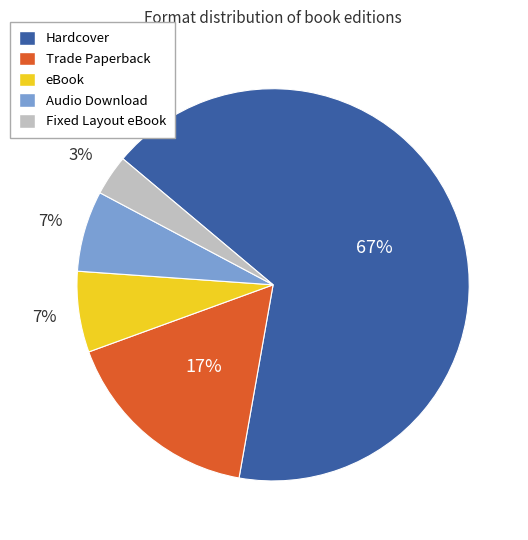

How many slices are in this pie chart?

5